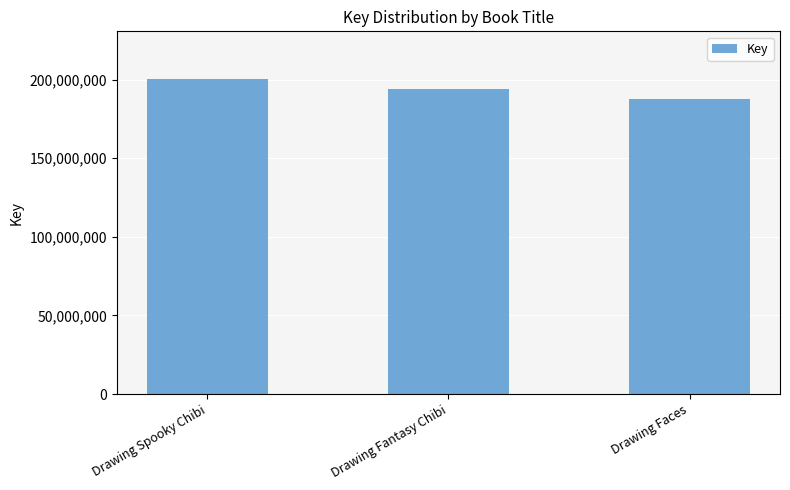

Rank the categories by value from lowest to highest.

Drawing Faces, Drawing Fantasy Chibi, Drawing Spooky Chibi